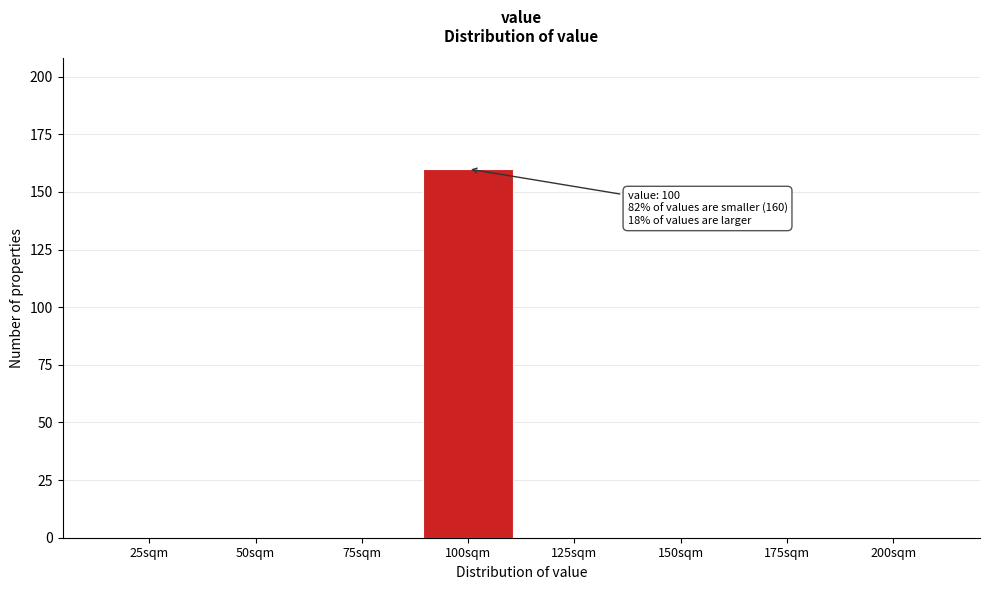

Reading left to right, extract all data points from this chart.

25sqm=0	50sqm=0	75sqm=0	100sqm=160	125sqm=0	150sqm=0	175sqm=0	200sqm=0